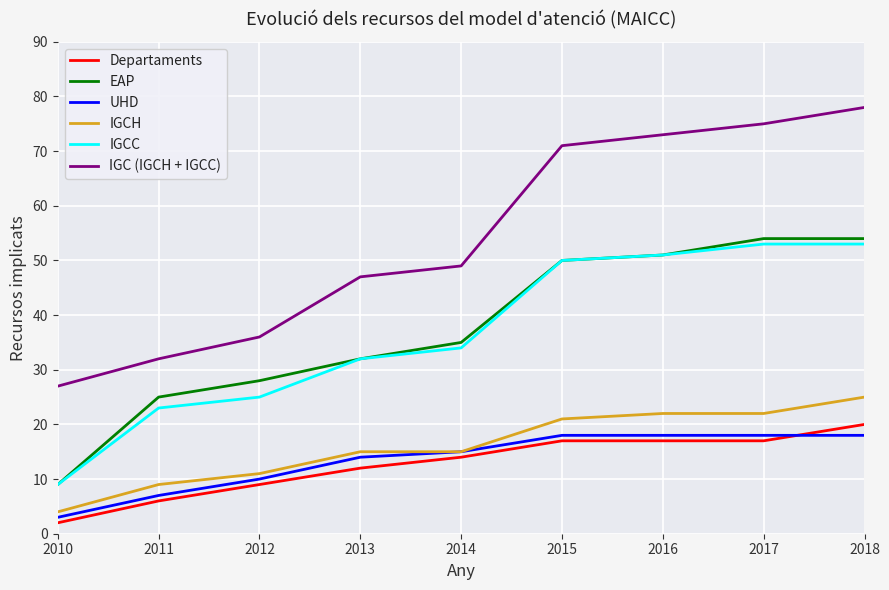

Reading right to left, list all the values displayed in this chart.

Departaments: 20	17	17	17	14	12	9	6	2
EAP: 54	54	51	50	35	32	28	25	9
UHD: 18	18	18	18	15	14	10	7	3
IGCH: 25	22	22	21	15	15	11	9	4
IGCC: 53	53	51	50	34	32	25	23	9
IGC (IGCH + IGCC): 78	75	73	71	49	47	36	32	27